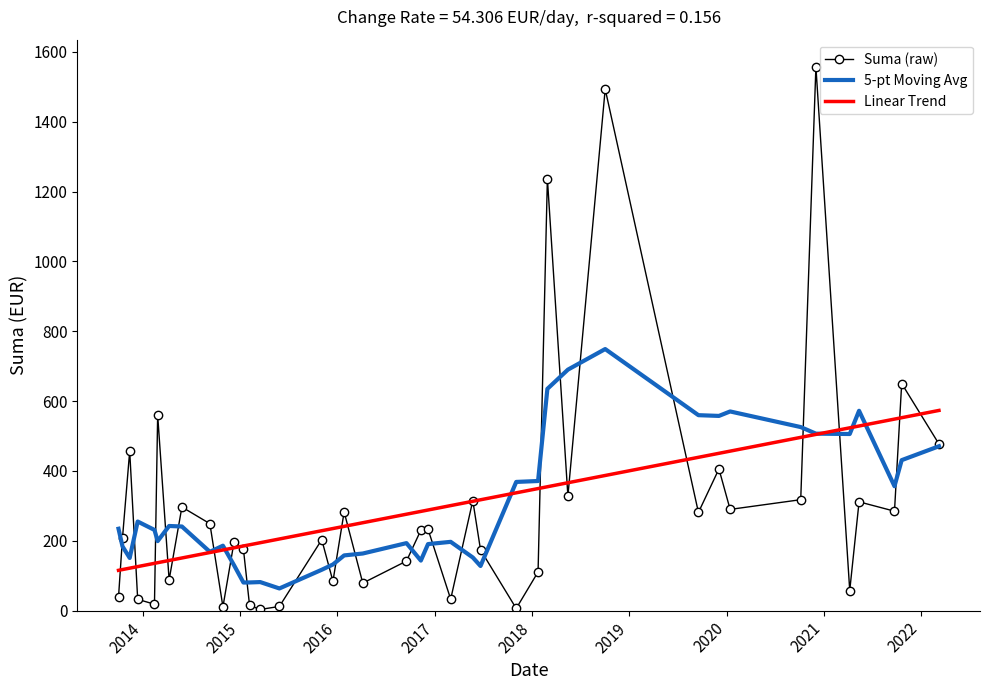

Which series has the largest range (max minus min)?

Suma (raw)